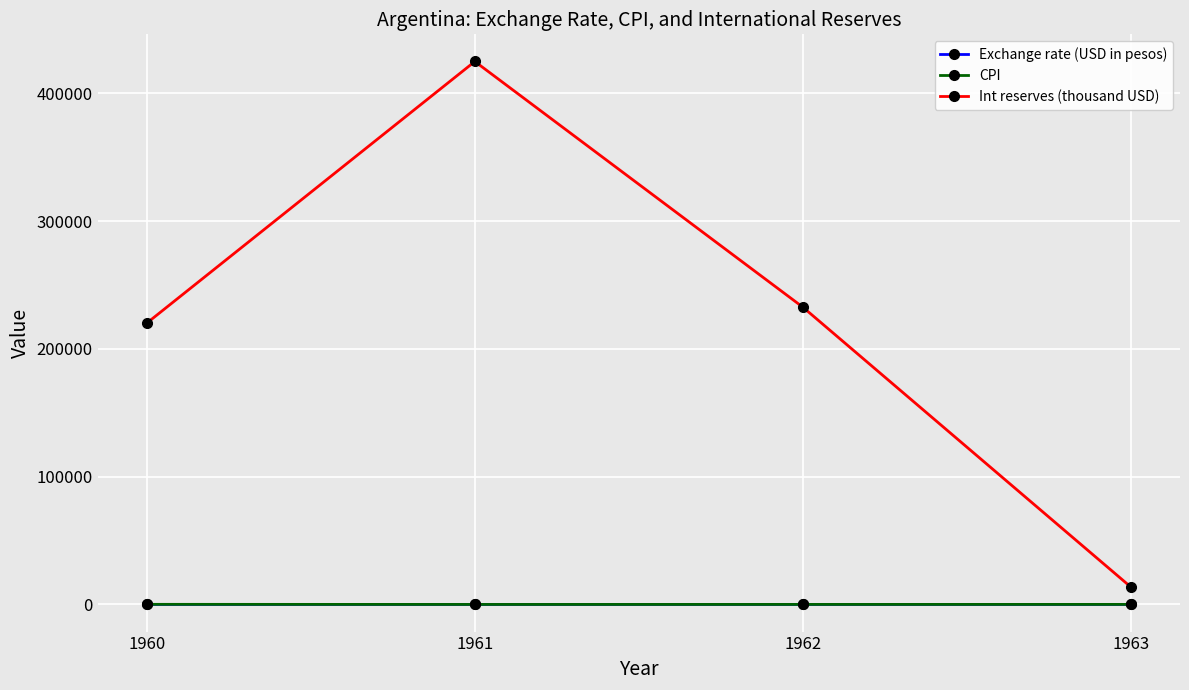

What is the lowest value of the CPI series?

8.3